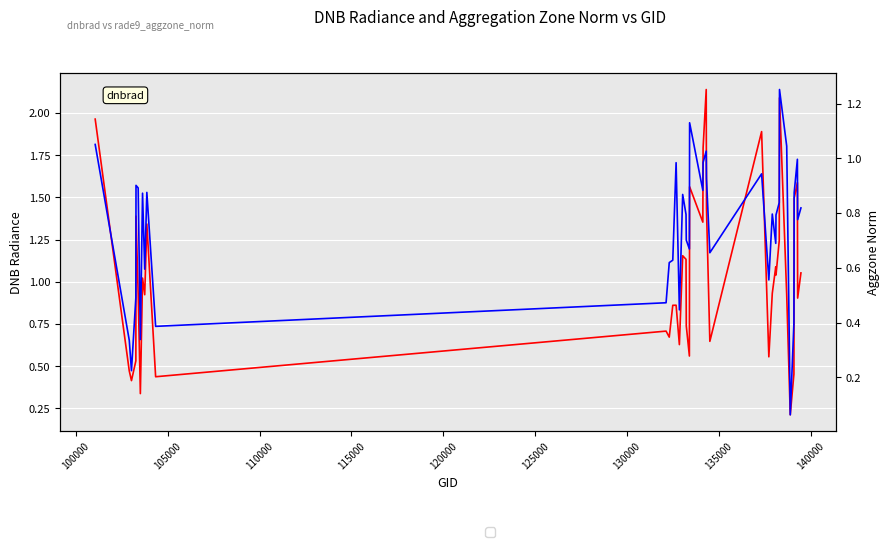

Which series has the largest range (max minus min)?

dnbrad